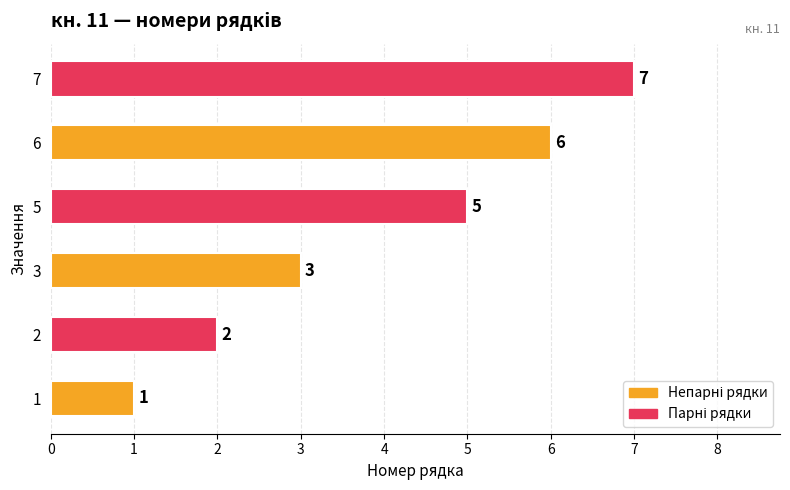

The chart shows a value of 4 at 2. True or false?

False